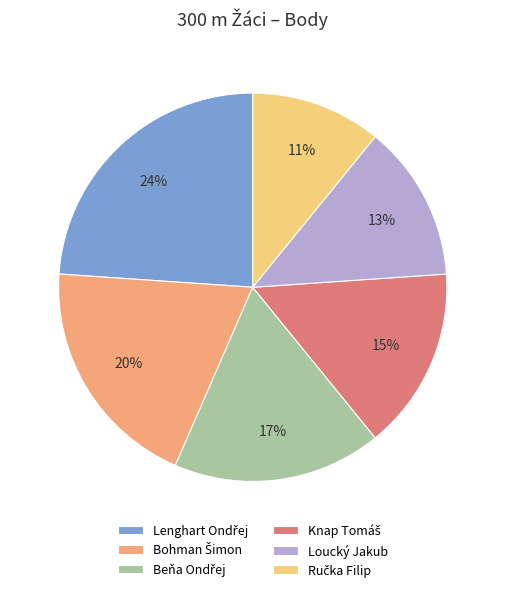

To the nearest percent, what portion does Loucký Jakub represent?

13%